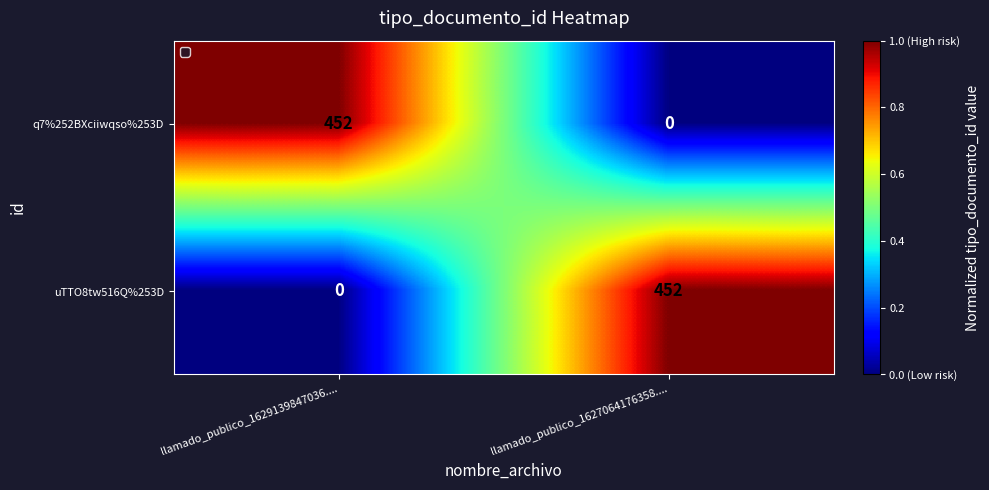

Rank the series at llamado_publico_1629139847036.... from lowest to highest value.

uTTO8tw516Q%253D, q7%252BXciiwqso%253D